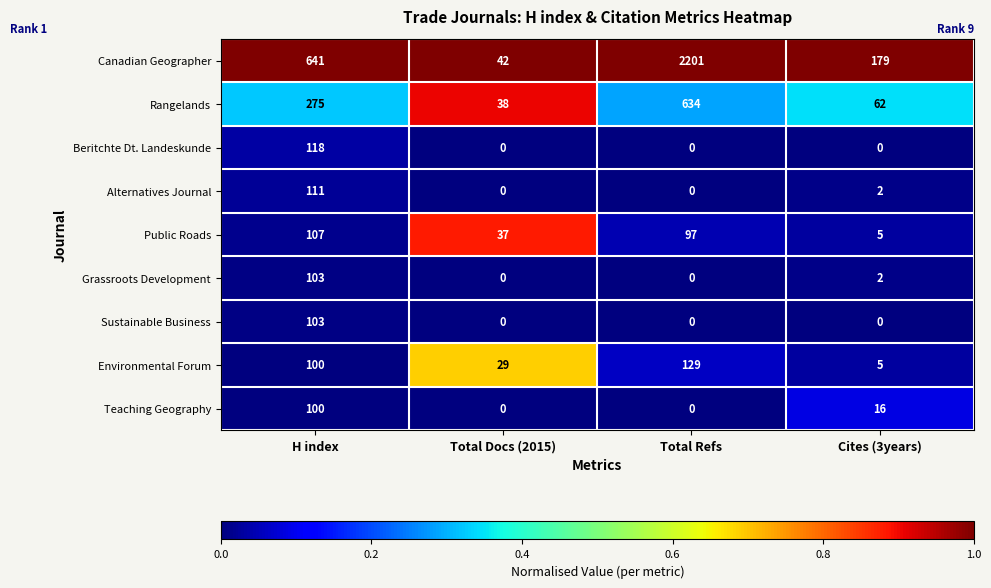

Where is Alternatives Journal nearest to the value 55?

Cites (3years)